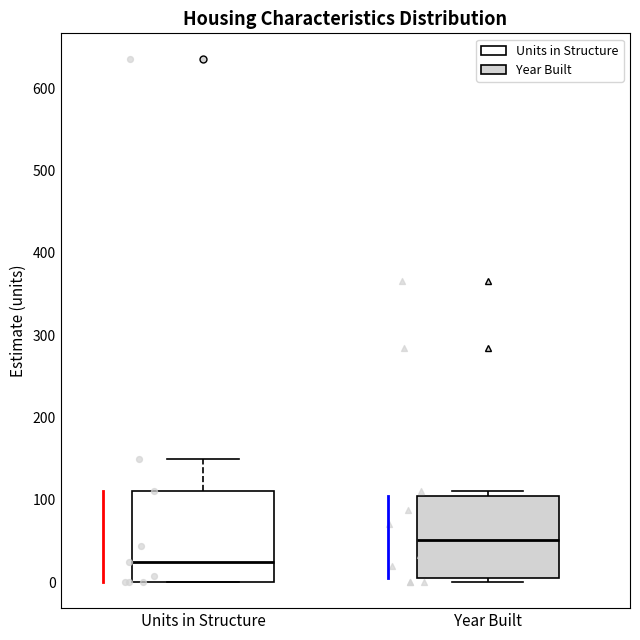

Which box is the tallest, from its lower edge to its upper edge?

Units in Structure